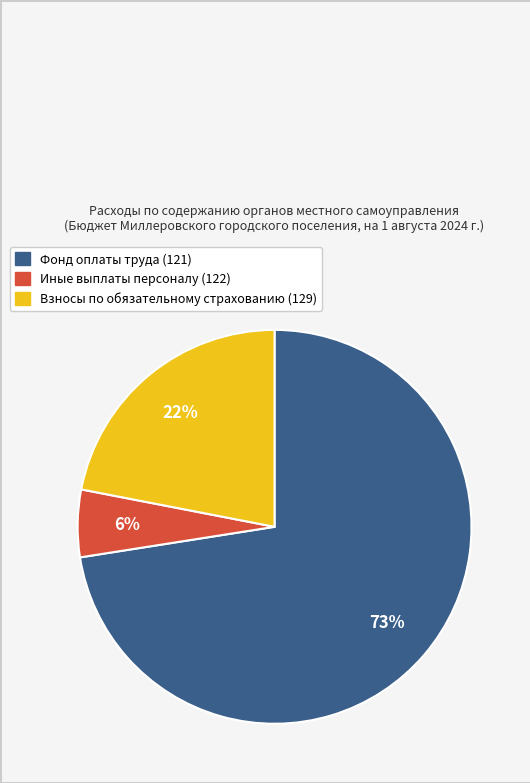

Which slice is the smallest?

Иные выплаты персоналу (122)